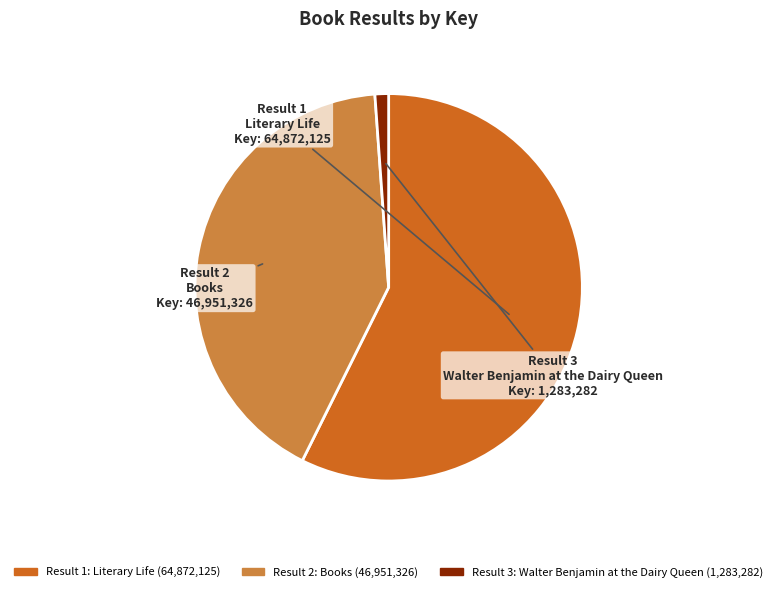

How many slices are in this pie chart?

3